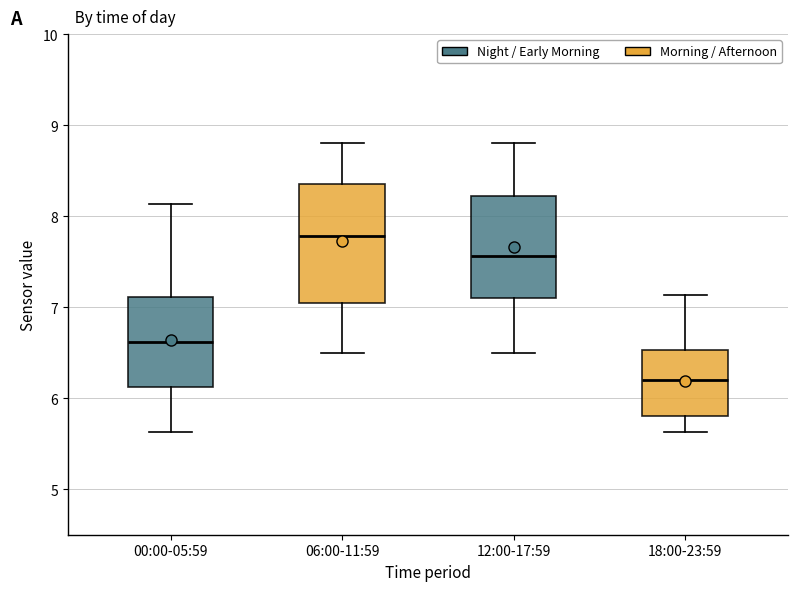

Reading left to right, read every box against the y-axis: the position of its median line, the range the box covers, and the ends of its whiskers. The values are not printed on the chart, so give them approximately, as read against the axis.

00:00-05:59: median 6.6, box 6.1 to 7.1, whiskers 5.6 to 8.1
06:00-11:59: median 7.8, box 7.1 to 8.4, whiskers 6.5 to 8.8
12:00-17:59: median 7.6, box 7.1 to 8.2, whiskers 6.5 to 8.8
18:00-23:59: median 6.2, box 5.8 to 6.5, whiskers 5.6 to 7.1